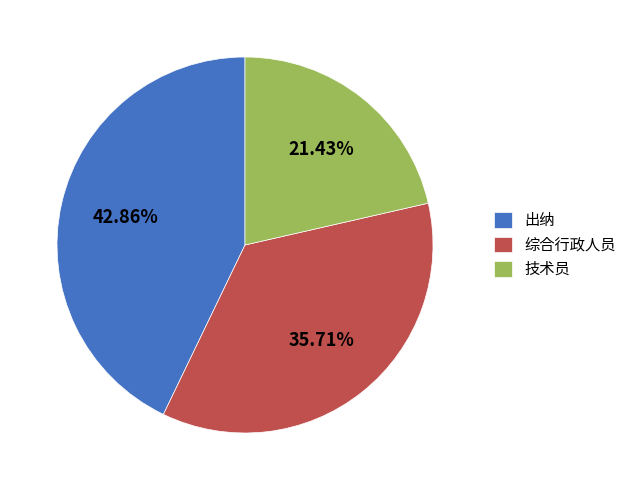

Does 技术员 account for over 50% of the chart?

No